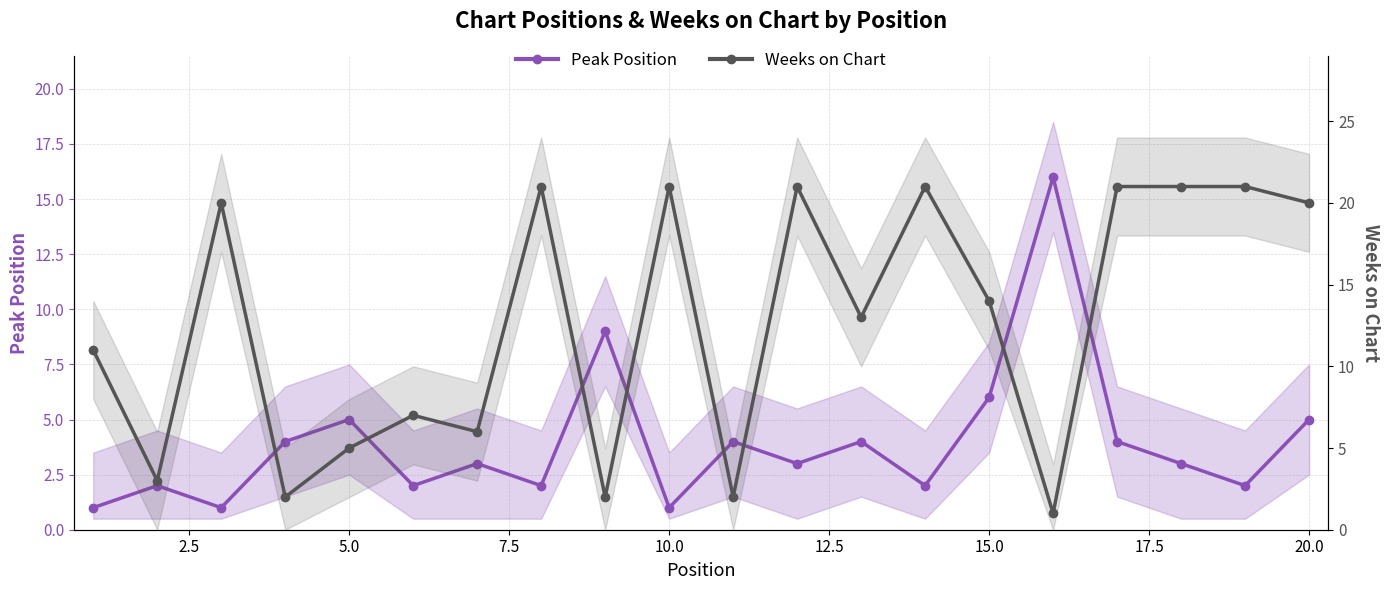

How many distinct data groups are displayed?

2